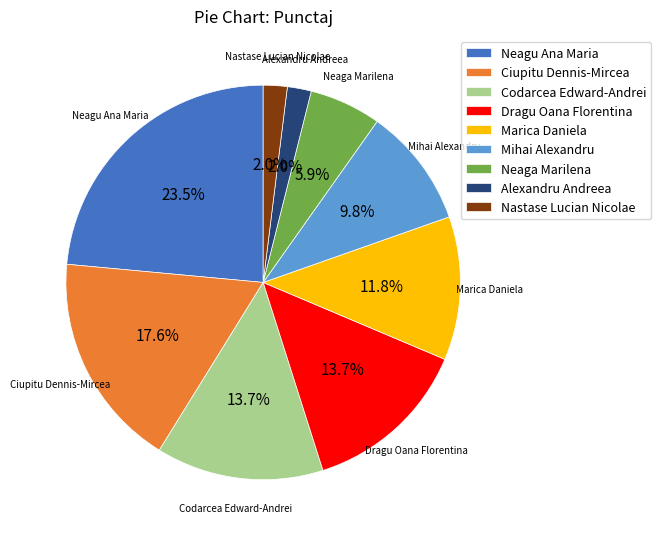

Approximately how many times larger is the value at Codarcea Edward-Andrei compared to Dragu Oana Florentina?

1.0